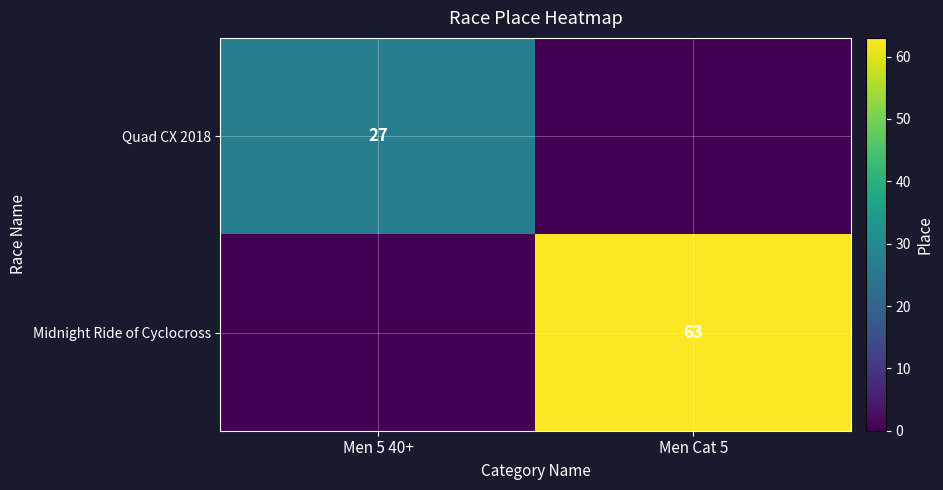

The Midnight Ride of Cyclocross series shows 63 at Men Cat 5. True or false?

True